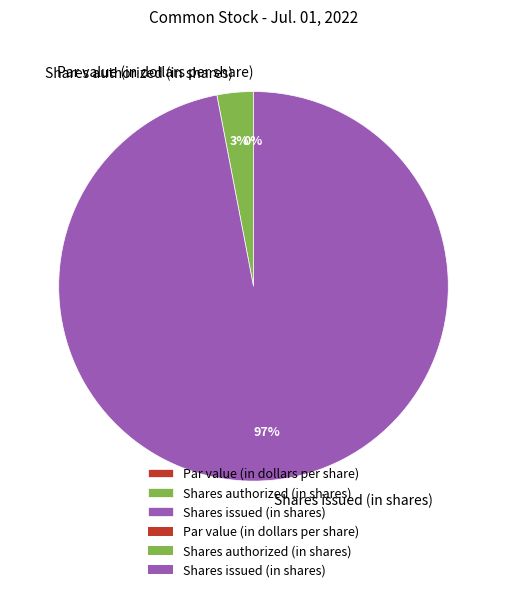

What is the change in value from Par value (in dollars per share) to Shares authorized (in shares)?

+10000000.0